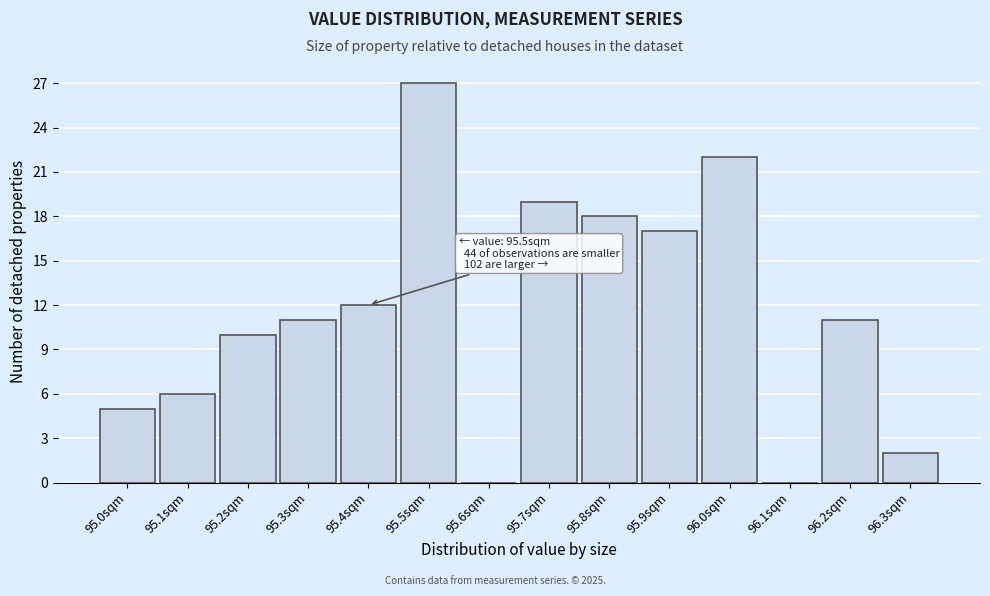

Reading left to right, extract all data points from this chart.

95.0sqm=5	95.1sqm=6	95.2sqm=10	95.3sqm=11	95.4sqm=12	95.5sqm=27	95.6sqm=0	95.7sqm=19	95.8sqm=18	95.9sqm=17	96.0sqm=22	96.1sqm=0	96.2sqm=11	96.3sqm=2